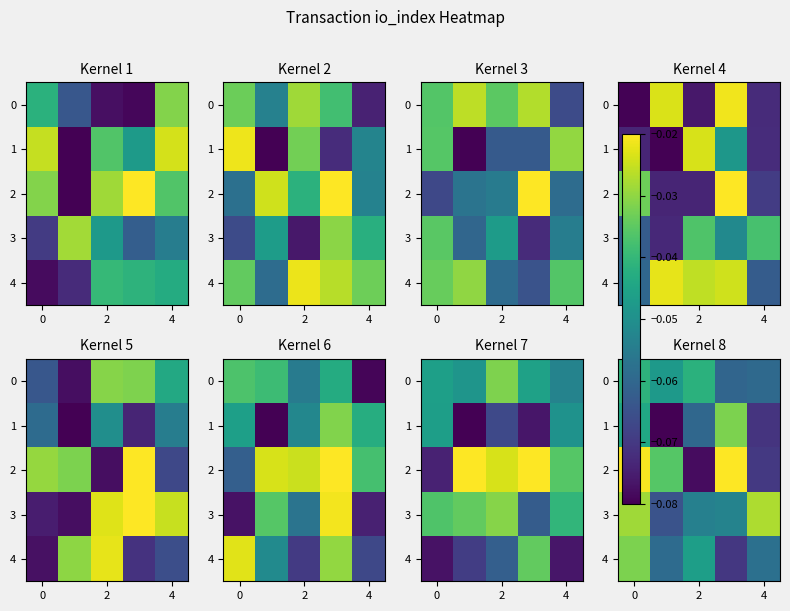

The row_3 series shows -0.1 at 2. True or false?

False